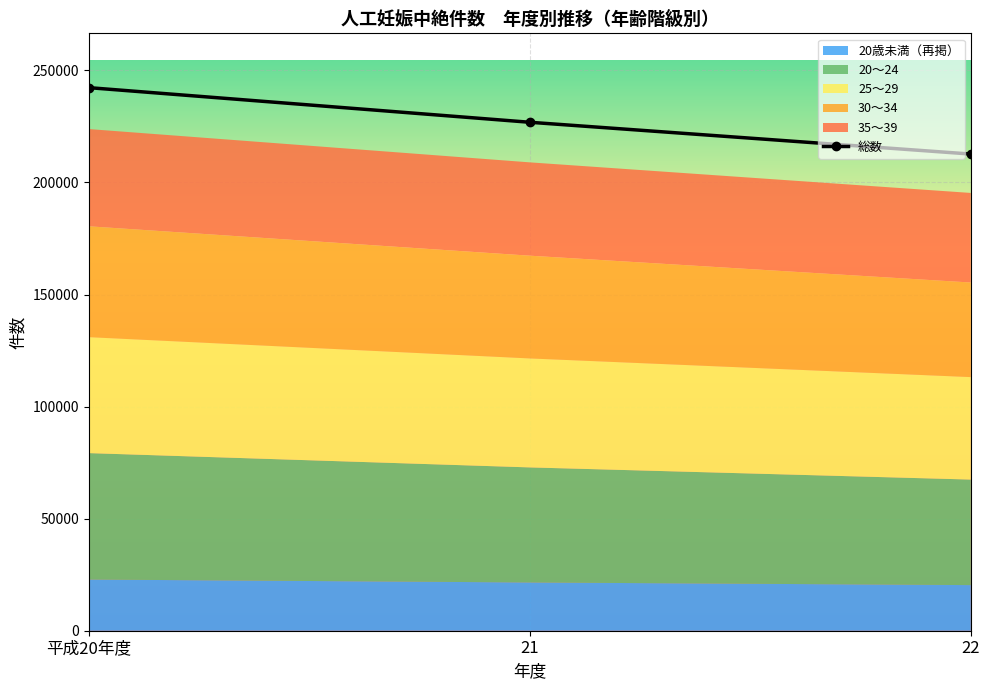

At which label does the data first exceed 226878?

平成20年度